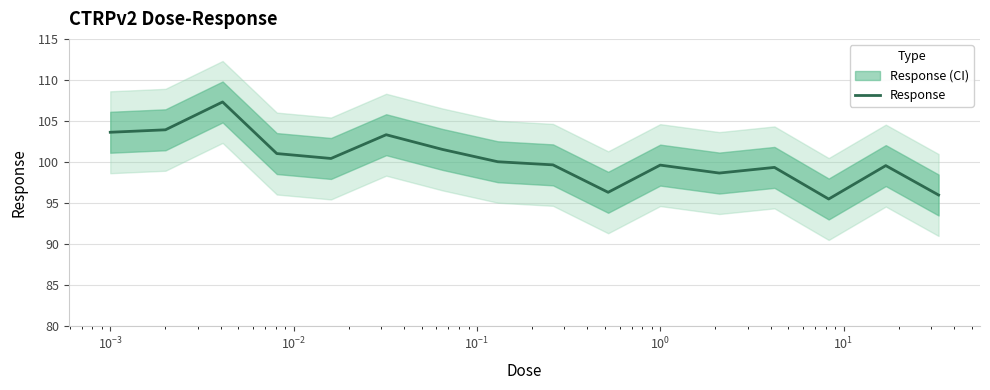

What is the value of the 2nd point from the left?

103.9